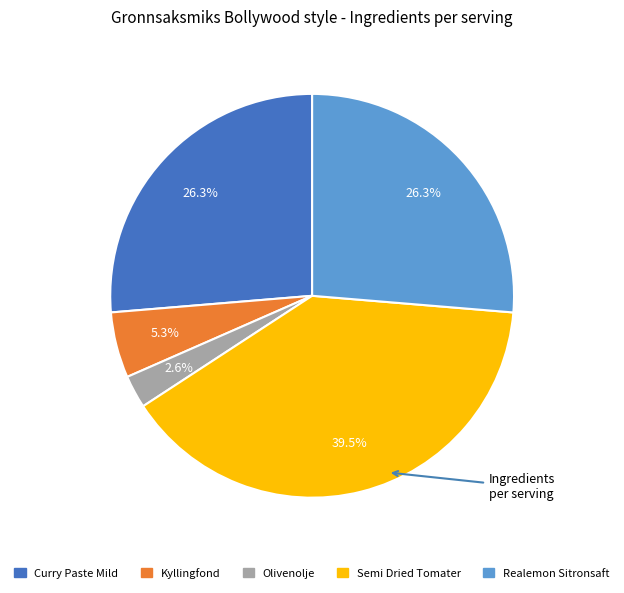

To the nearest percent, what is the difference between the largest and smallest slice percentages?

37%